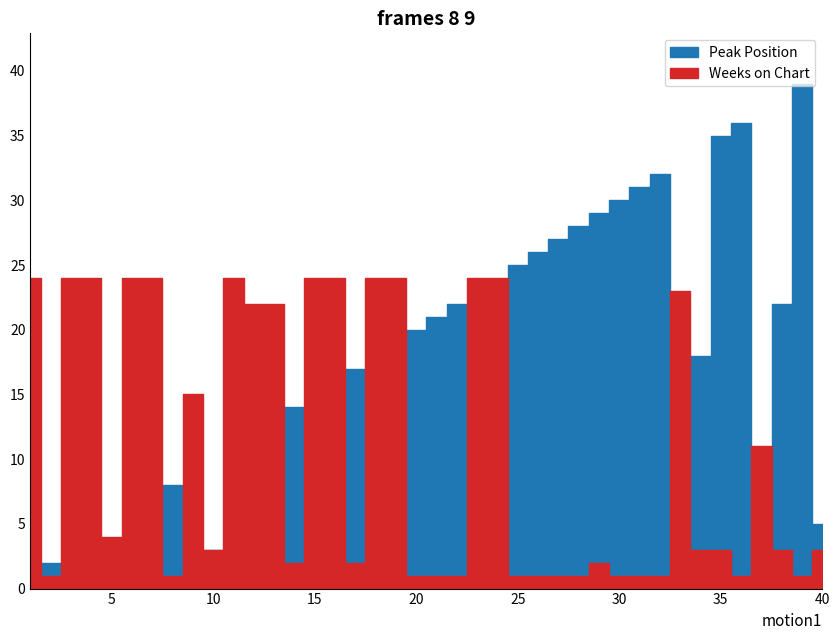

Which series changed the most between 15 and 20?

Weeks on Chart